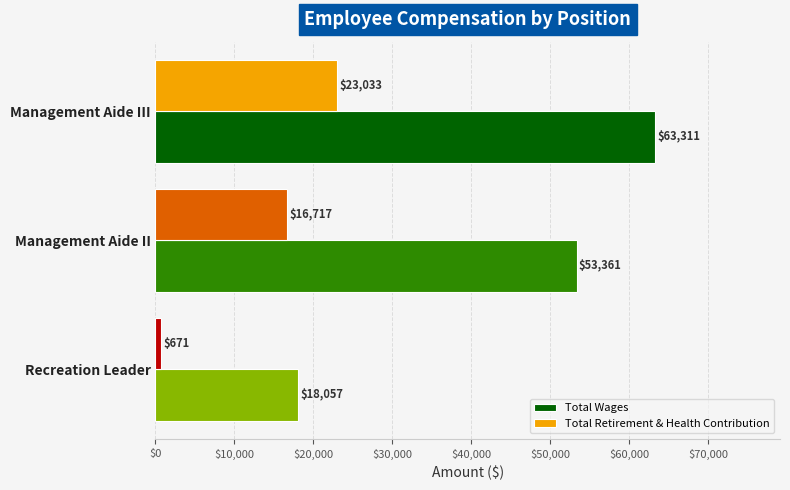

At which category is the sum across all series the highest?

Management Aide III